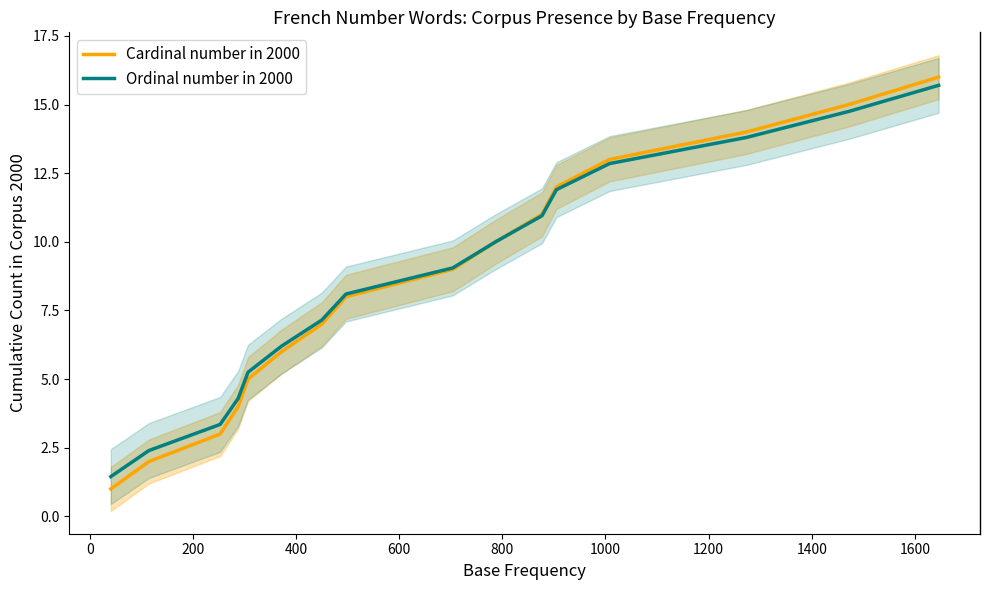

What is the maximum value for Cardinal number in 2000?

16.0